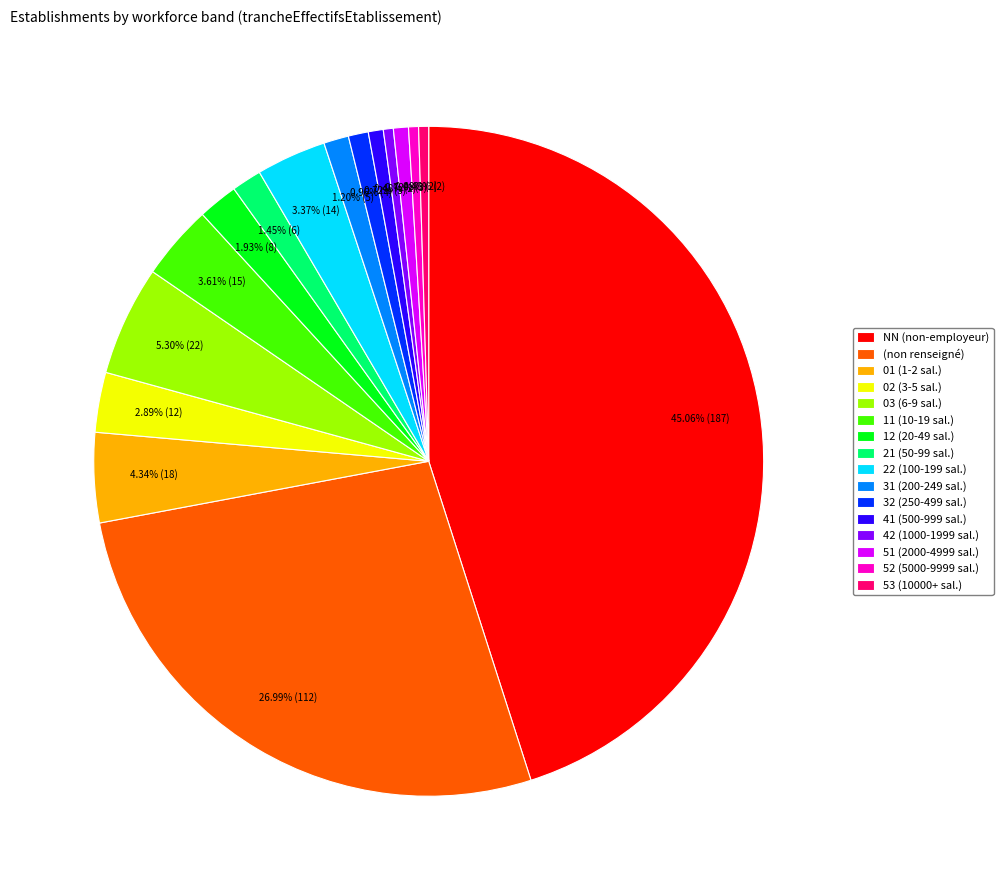

Between 01 (1-2 sal.) and 41 (500-999 sal.), which is larger?

01 (1-2 sal.)